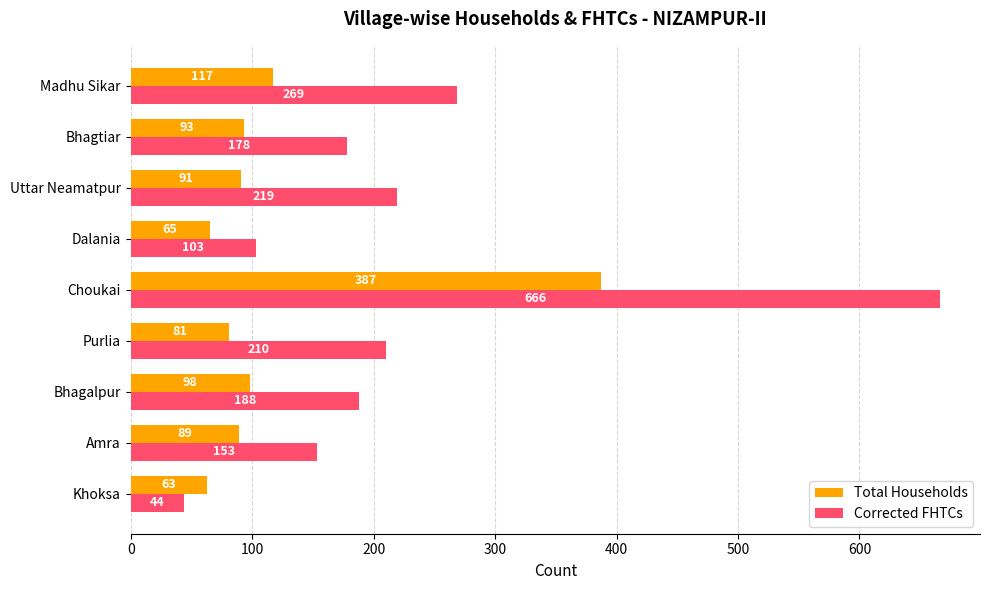

Read the Corrected FHTCs value at Khoksa, to the nearest 50.

50